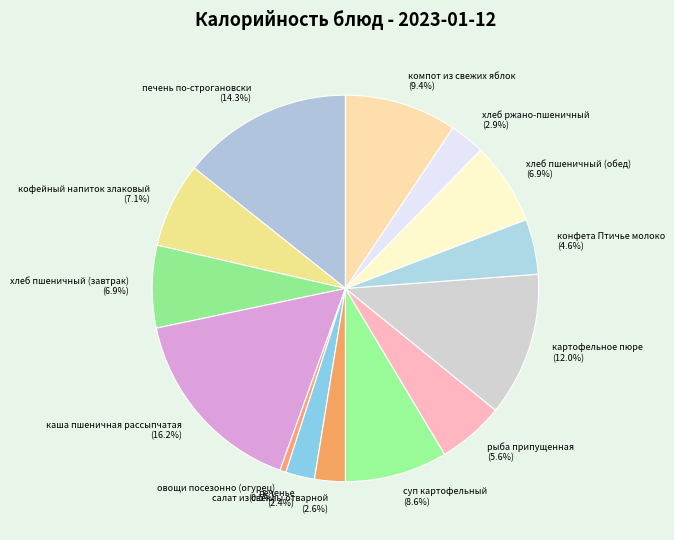

Count the number of slices in the pie.

14